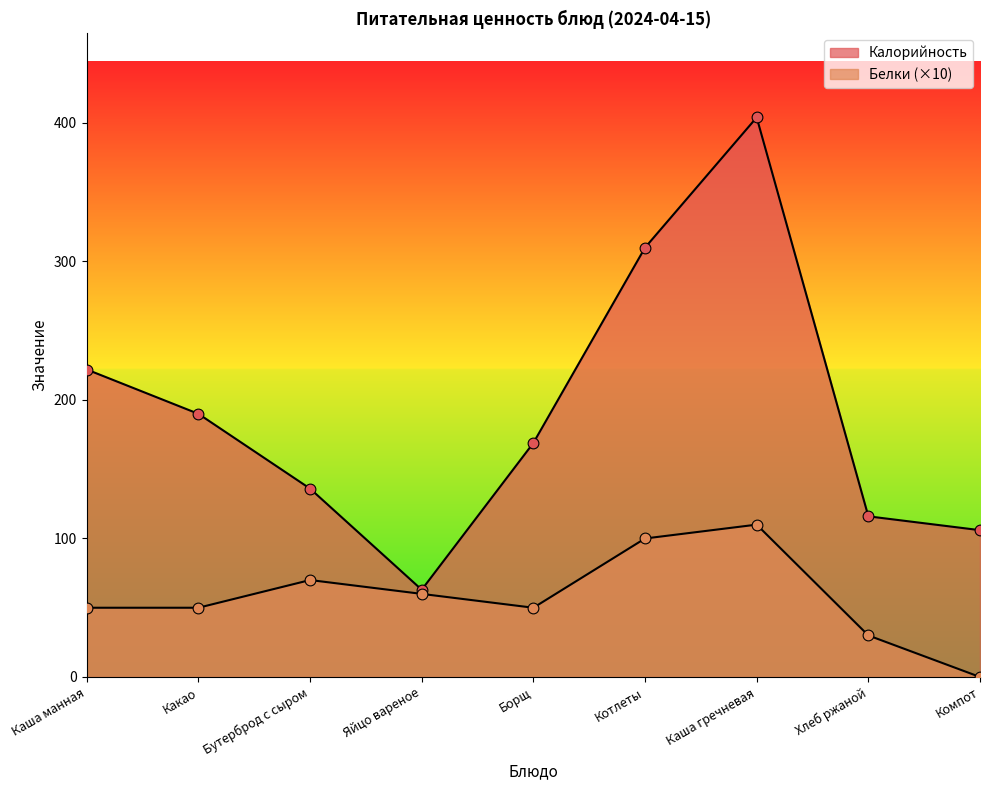

What is the total value across all series at Борщ?

219